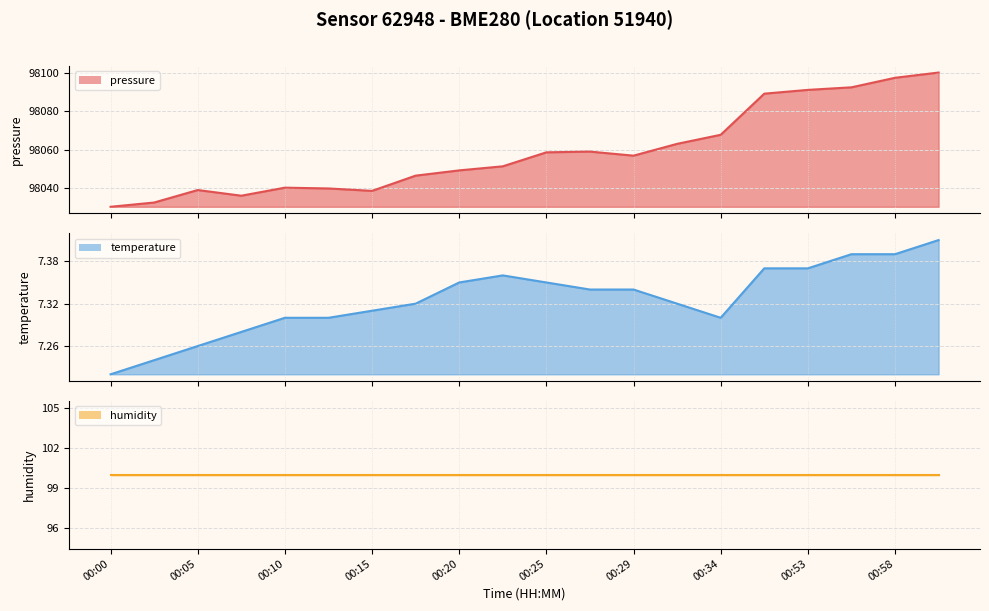

What is the smallest value displayed?

7.2